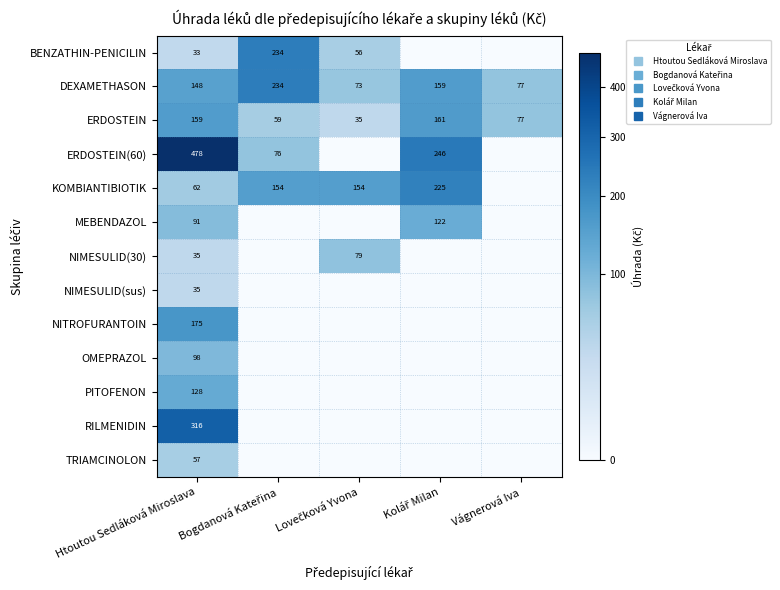

What is the total value across all series at Vágnerová Iva?

153.4